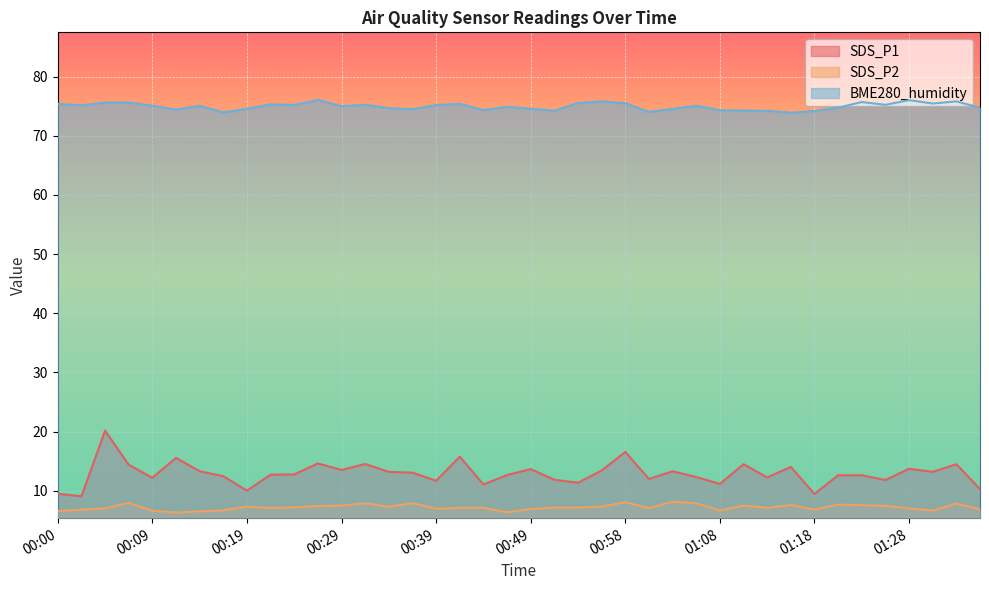

How many series are shown in this chart?

3